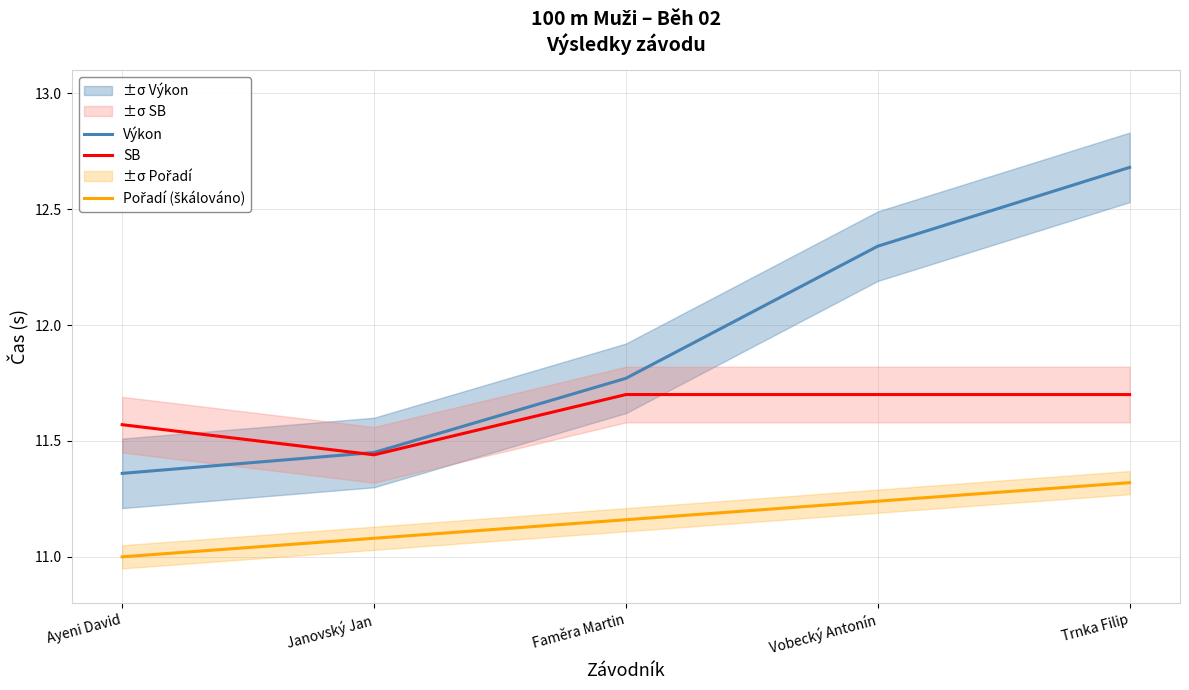

What is the difference between the maximum and minimum values in the Pořadí (škálováno) series?

0.3